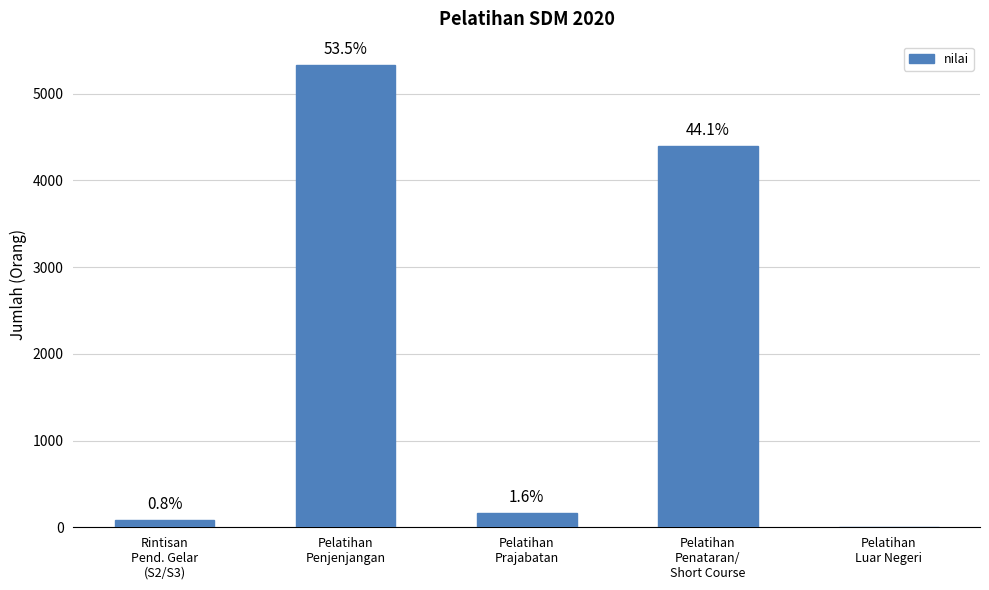

What is the sum of all values?

9971